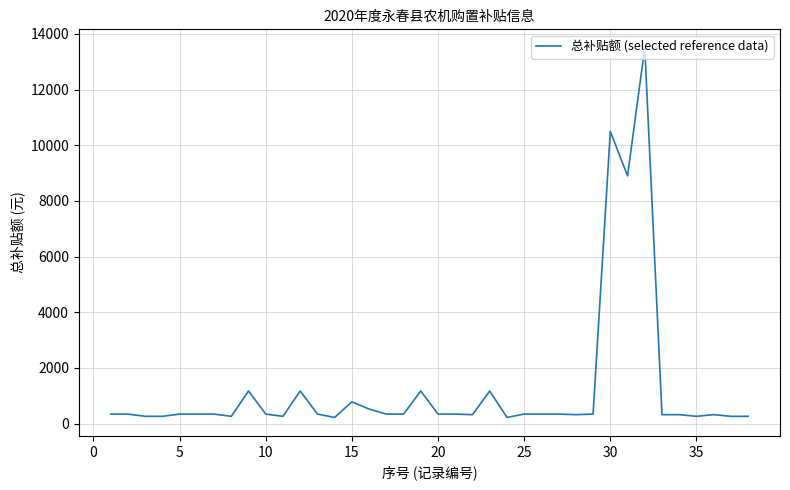

What is the difference between the maximum and minimum values?

13280